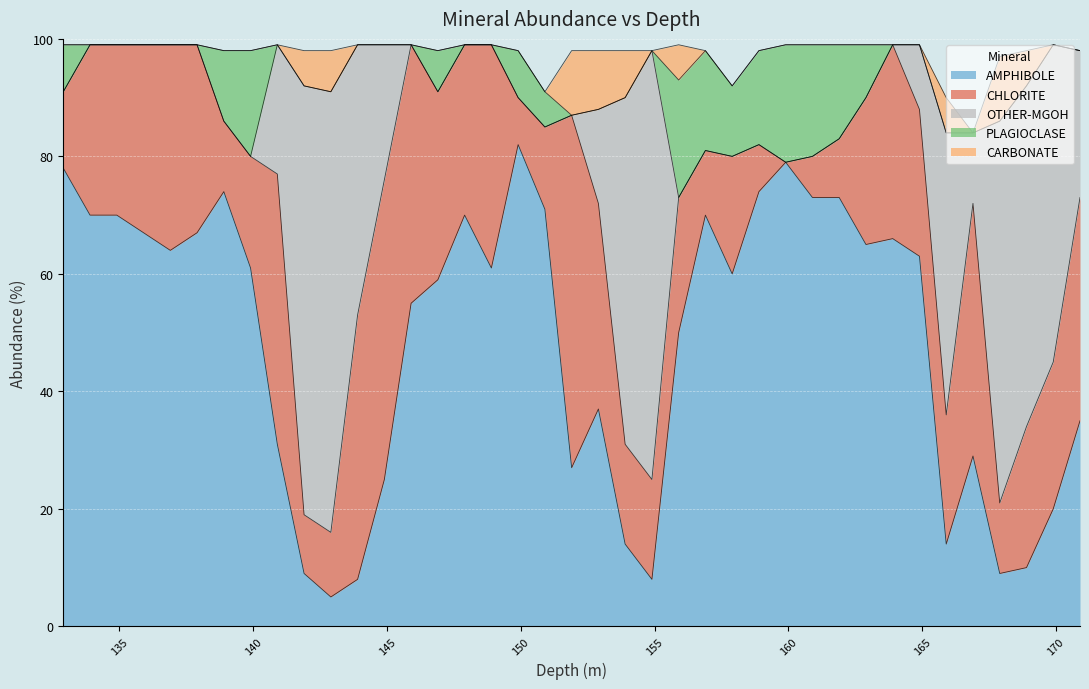

True or false: AMPHIBOLE and PLAGIOCLASE cross at least once.

False